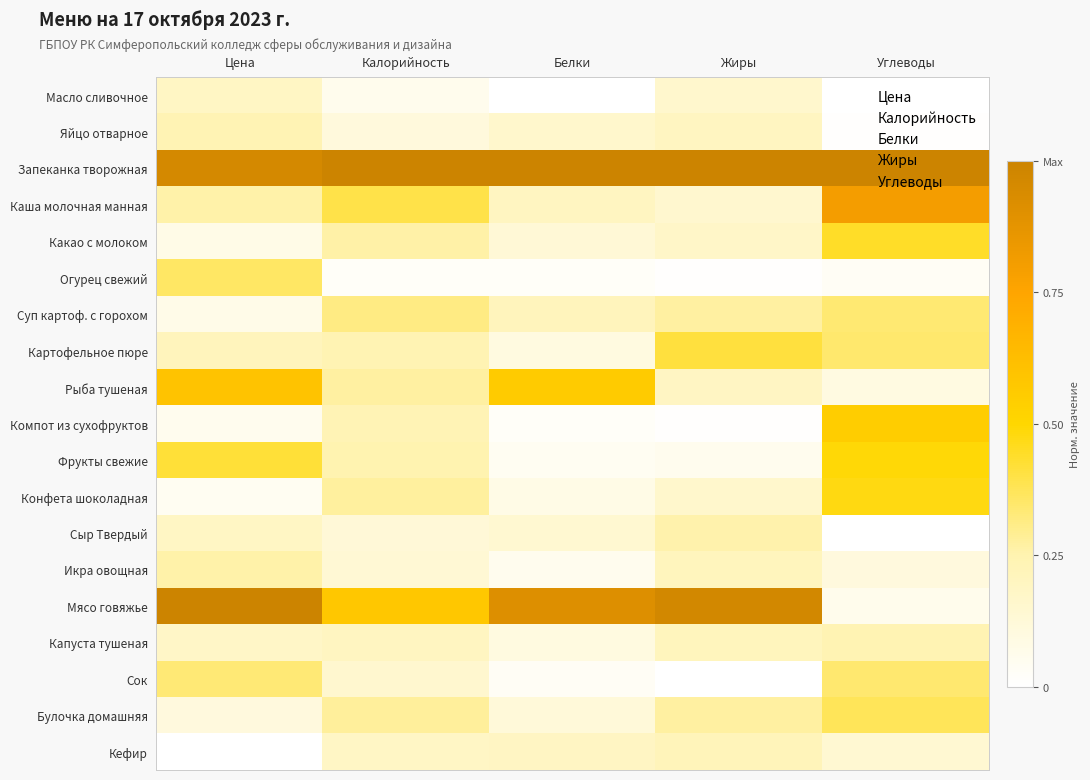

Reading left to right, transcribe all the data shown in this chart.

Масло сливочное: Цена=0.2	Калорийность=0.1	Белки=0.0	Жиры=0.2	Углеводы=0.0
Яйцо отварное: Цена=0.2	Калорийность=0.1	Белки=0.2	Жиры=0.2	Углеводы=0.0
Запеканка творожная: Цена=1.0	Калорийность=1.0	Белки=1.0	Жиры=1.0	Углеводы=1.0
Каша молочная манная: Цена=0.3	Калорийность=0.4	Белки=0.2	Жиры=0.1	Углеводы=0.8
Какао с молоком: Цена=0.1	Калорийность=0.3	Белки=0.1	Жиры=0.2	Углеводы=0.4
Огурец свежий: Цена=0.4	Калорийность=0.0	Белки=0.0	Жиры=0.0	Углеводы=0.0
Суп картоф. с горохом: Цена=0.1	Калорийность=0.3	Белки=0.2	Жиры=0.3	Углеводы=0.3
Картофельное пюре: Цена=0.2	Калорийность=0.2	Белки=0.1	Жиры=0.4	Углеводы=0.3
Рыба тушеная: Цена=0.6	Калорийность=0.3	Белки=0.6	Жиры=0.2	Углеводы=0.1
Компот из сухофруктов: Цена=0.1	Калорийность=0.2	Белки=0.0	Жиры=0.0	Углеводы=0.5
Фрукты свежие: Цена=0.4	Калорийность=0.2	Белки=0.0	Жиры=0.1	Углеводы=0.5
Конфета шоколадная: Цена=0.0	Калорийность=0.3	Белки=0.1	Жиры=0.2	Углеводы=0.5
Сыр Твердый: Цена=0.2	Калорийность=0.1	Белки=0.1	Жиры=0.3	Углеводы=0.0
Икра овощная: Цена=0.3	Калорийность=0.1	Белки=0.1	Жиры=0.2	Углеводы=0.1
Мясо говяжье: Цена=1.0	Калорийность=0.6	Белки=0.9	Жиры=1.0	Углеводы=0.1
Капуста тушеная: Цена=0.2	Калорийность=0.2	Белки=0.1	Жиры=0.2	Углеводы=0.2
Сок: Цена=0.3	Калорийность=0.1	Белки=0.0	Жиры=0.0	Углеводы=0.3
Булочка домашняя: Цена=0.1	Калорийность=0.3	Белки=0.1	Жиры=0.3	Углеводы=0.4
Кефир: Цена=0.0	Калорийность=0.2	Белки=0.2	Жиры=0.2	Углеводы=0.1